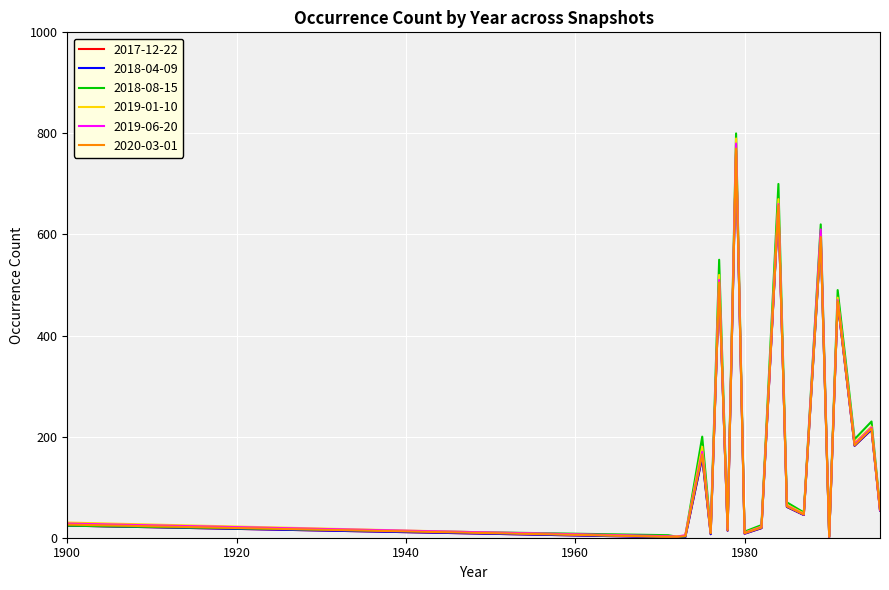

Is this an area chart (filled region under the line)?

No